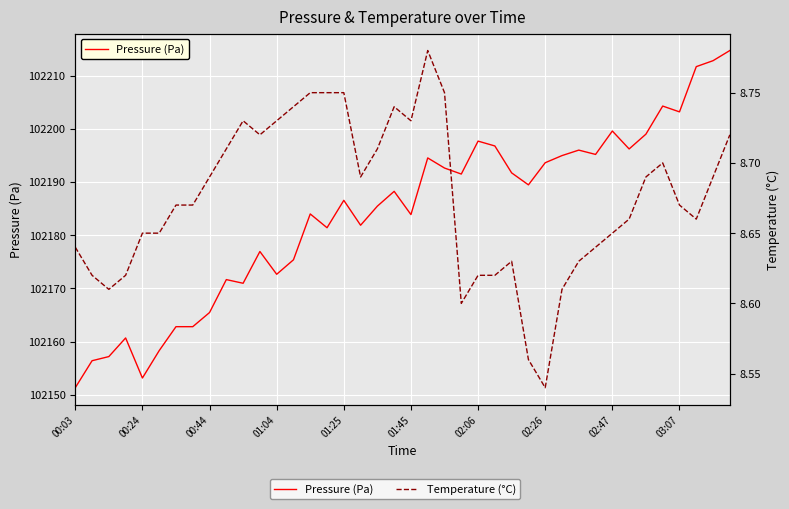

True or false: Pressure (Pa) and Temperature (°C) cross at least once.

False